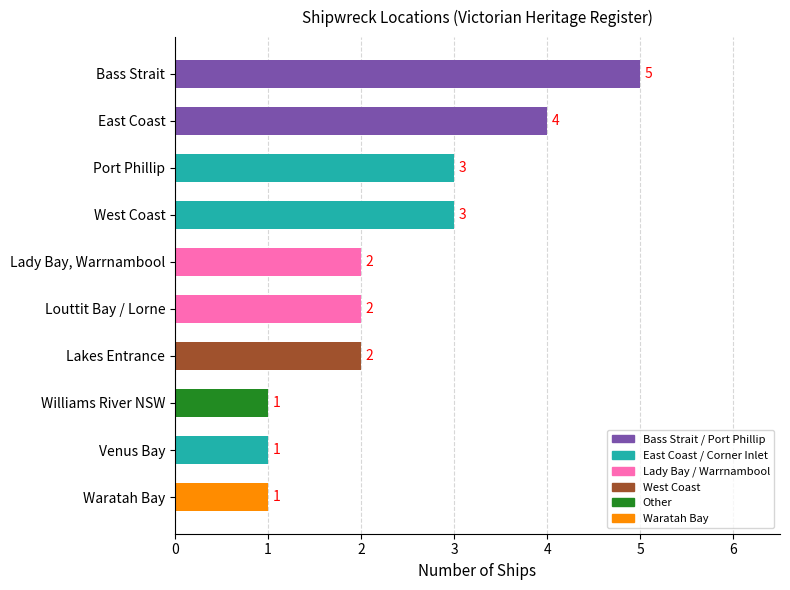

How many values are below 2?

3